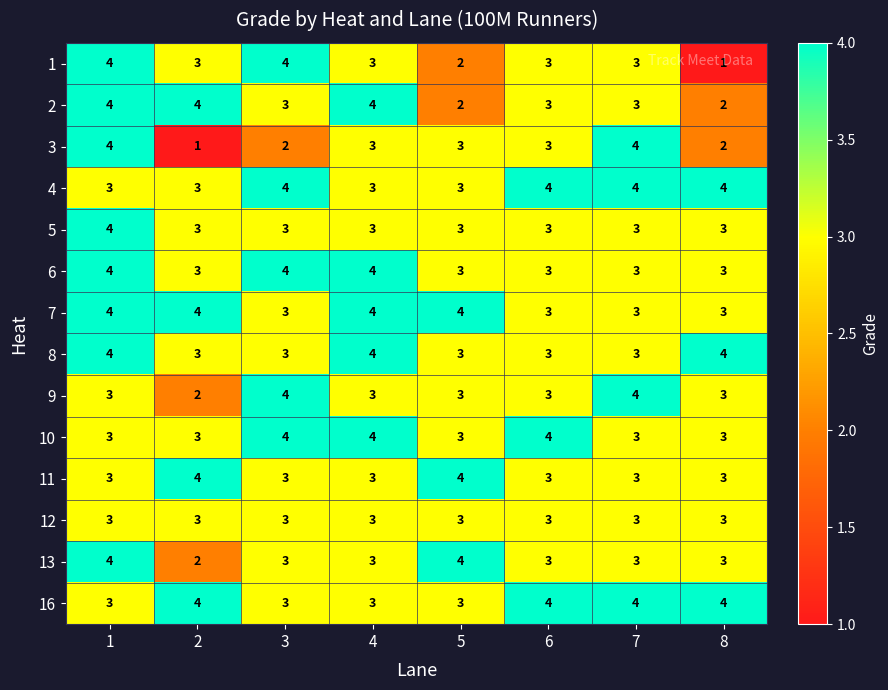

What is the highest value of the 2 series?

4